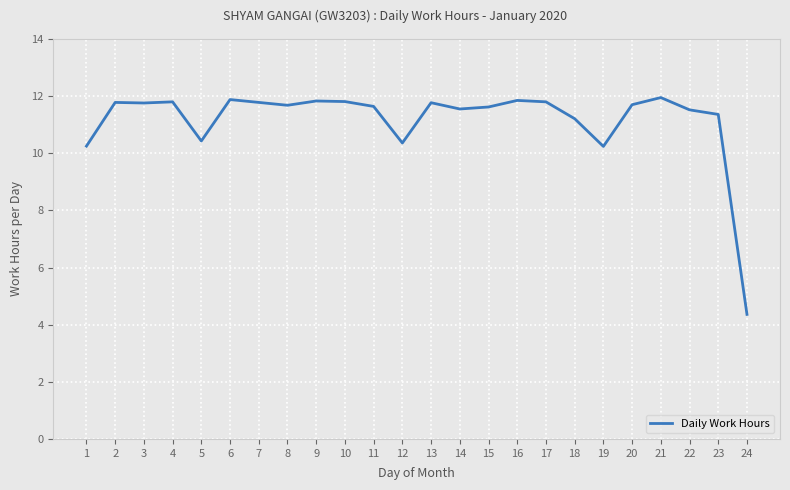

Count the number of values greater than 11.

19